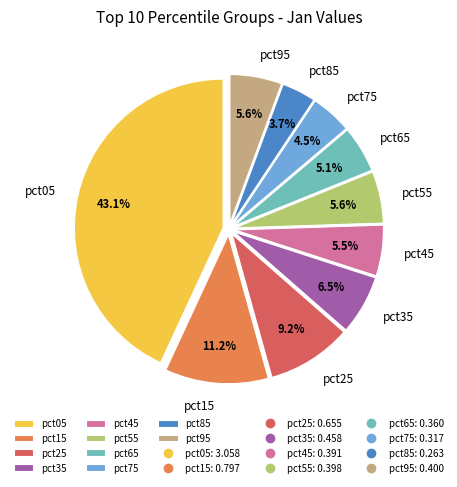

How many segments does this pie chart have?

10